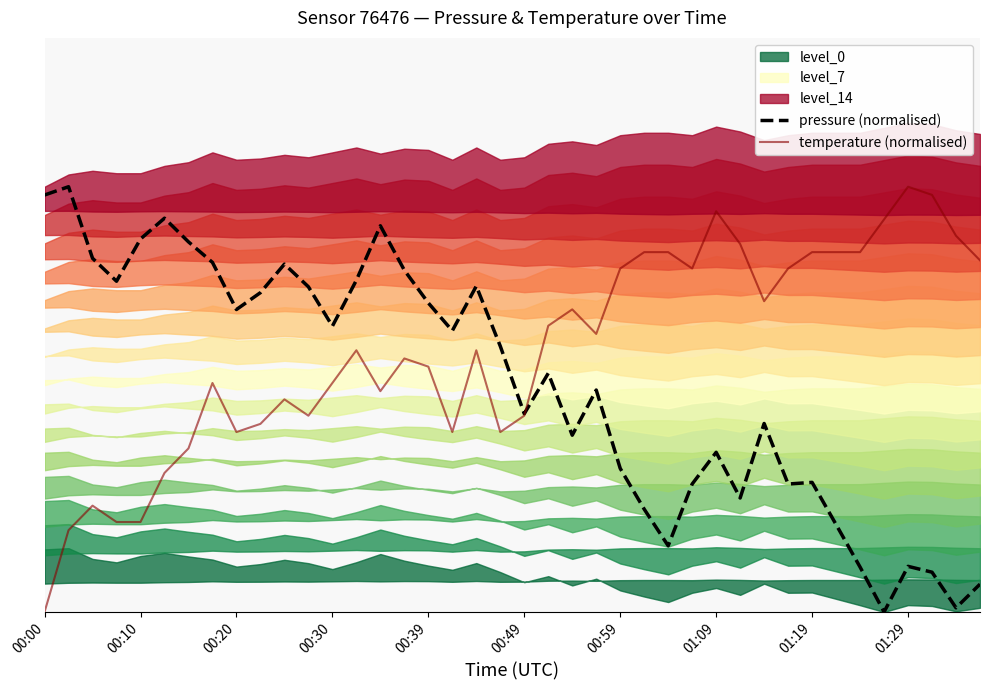

Rank the series by their maximum value, from highest to lowest.

pressure (normalised), temperature (normalised)